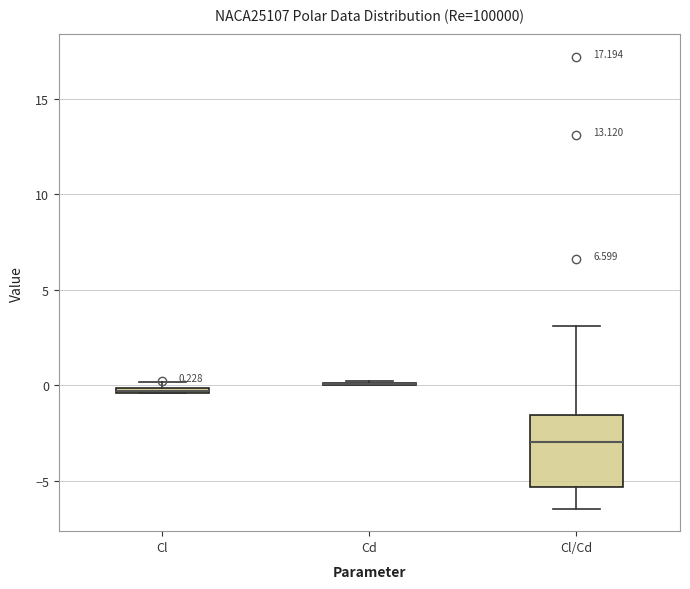

Comparing the boxes themselves (not the whiskers), which one is the tallest?

Cl/Cd